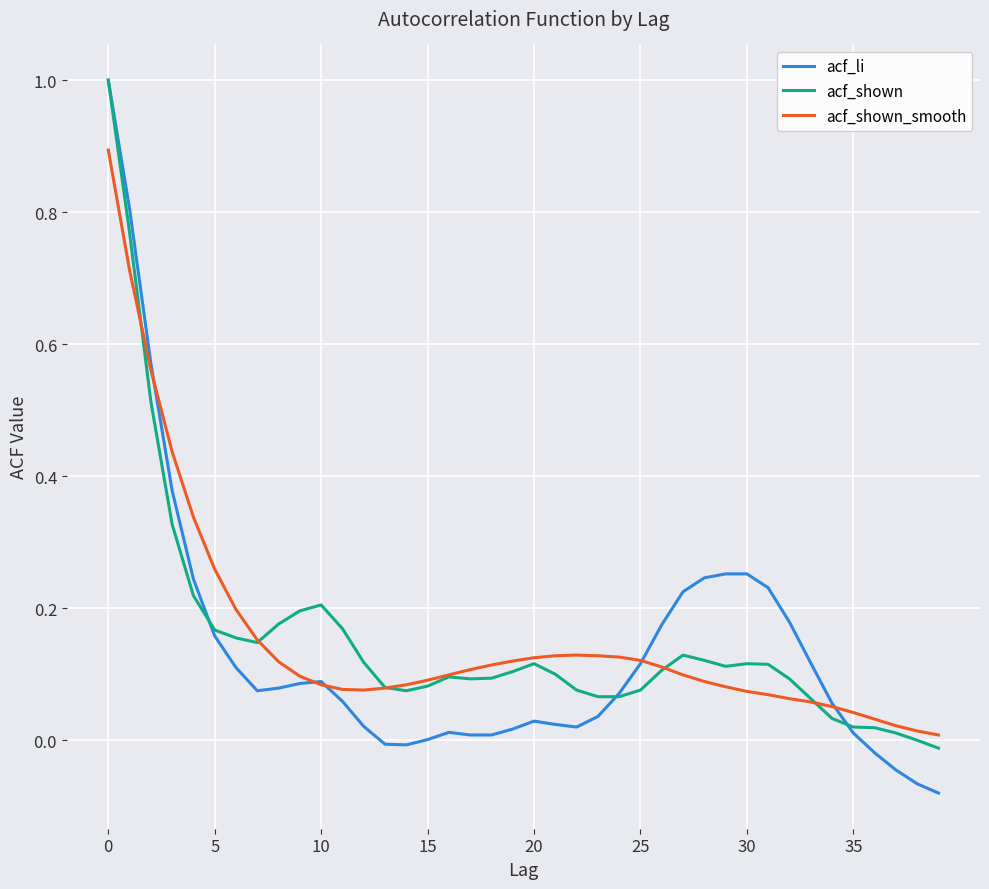

Which series has the widest spread of values?

acf_li